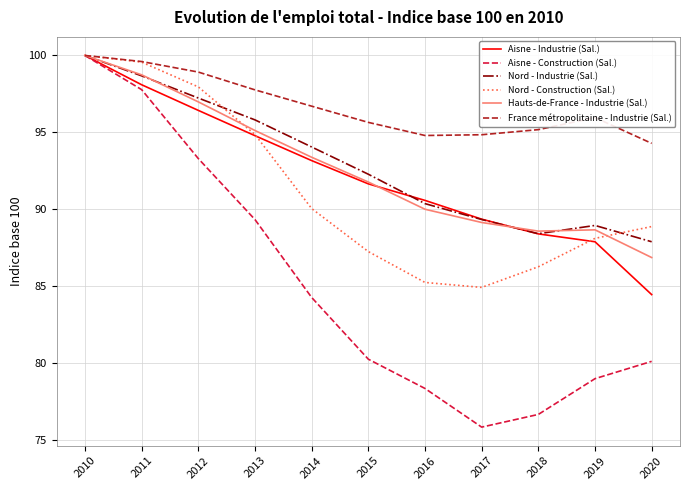

Between 2013 and 2014, which series saw the biggest shift?

Aisne - Construction (Sal.)